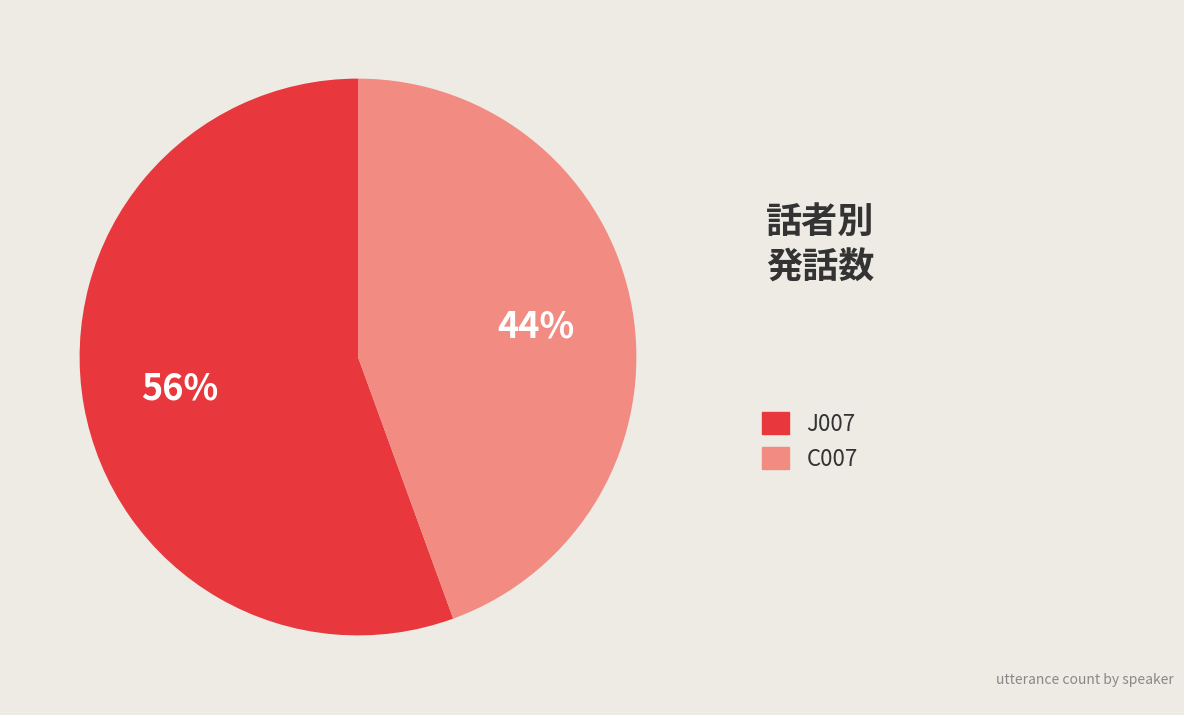

Which slice represents more than half of the pie?

J007